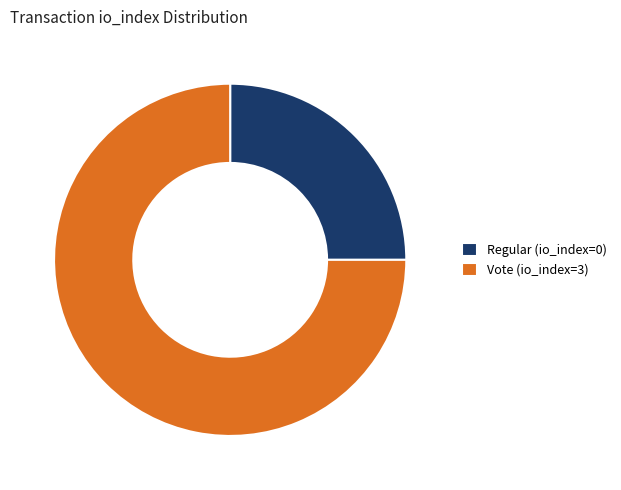

Do Vote (io_index=3) and Regular (io_index=0) together represent more than half of the pie?

Yes